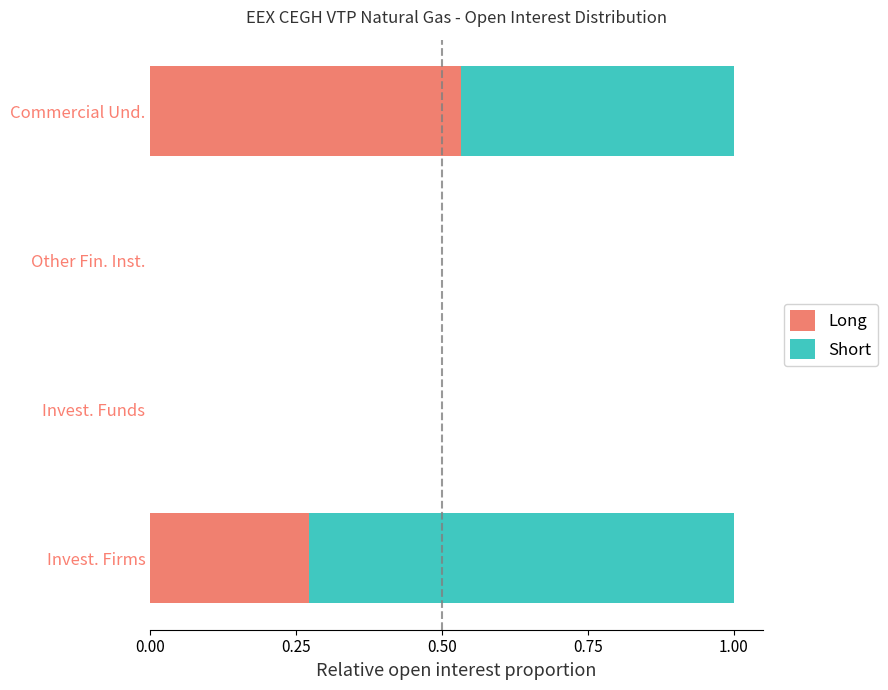

At which label does Long reach its peak?

Commercial Und.